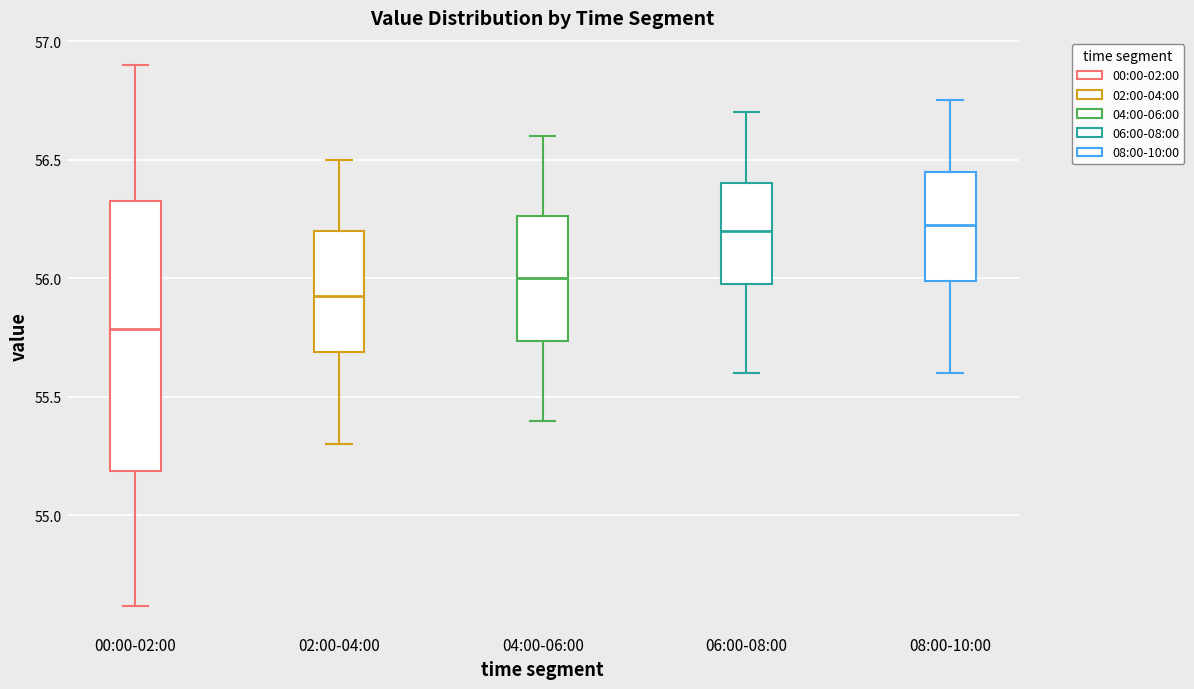

Where does the lower whisker of the box for 00:00-02:00 end on the y-axis? The values are not printed on the chart, so give them approximately, as read against the axis.

54.60